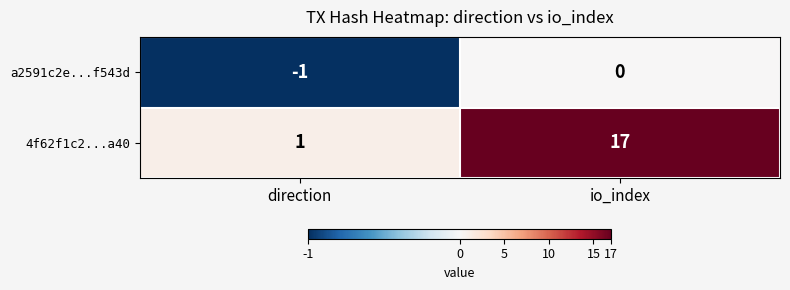

Reading left to right, what are all the values shown in this chart?

a2591c2e...f543d: -1	0
4f62f1c2...a40: 1	17